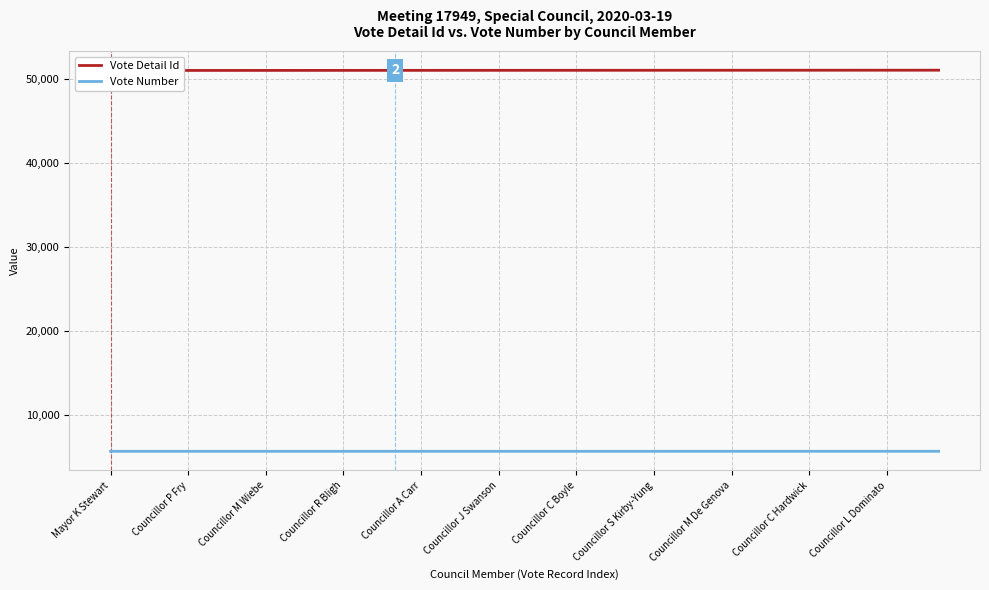

The Vote Number series shows 2655 at Councillor C Hardwick. True or false?

False